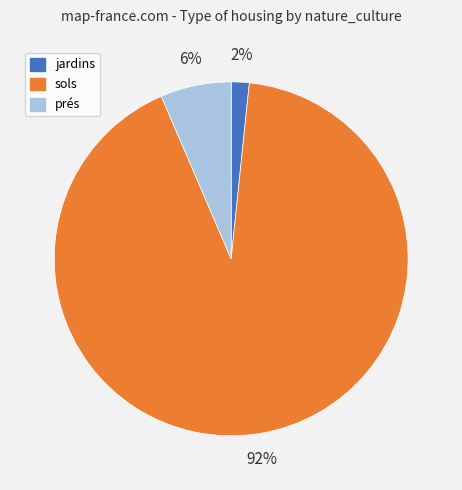

To the nearest percent, what is the difference between the largest and smallest slice percentages?

90%